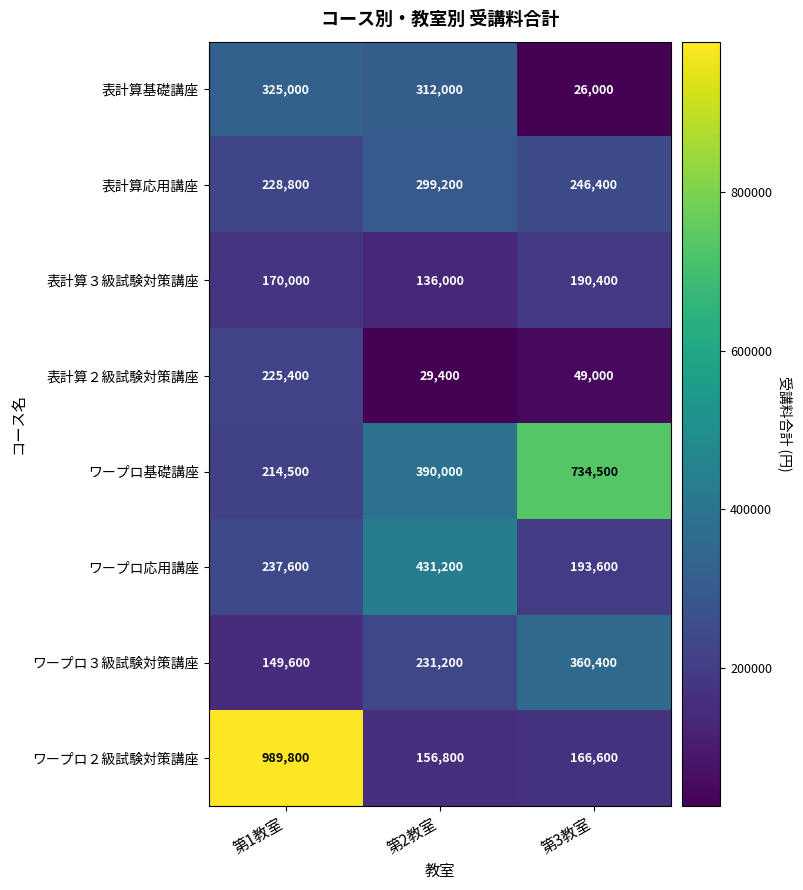

What is the sum of the 表計算応用講座 values at 第1教室 and 第3教室?

475200